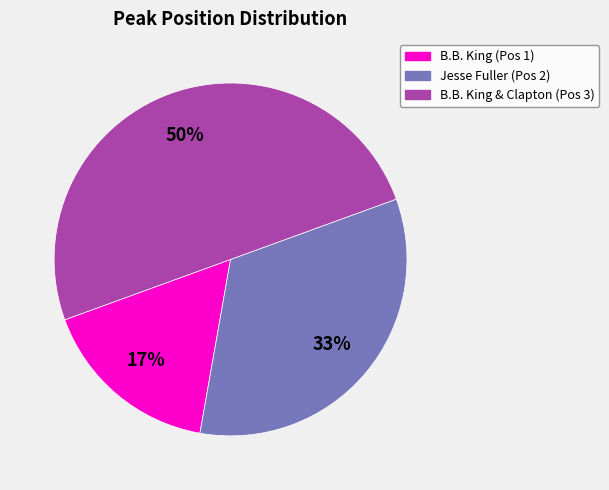

How many slices are in this pie chart?

3